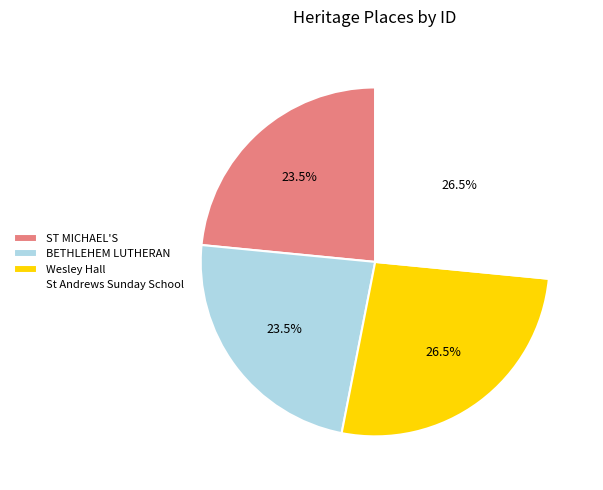

What portion of the pie excludes Wesley Hall?

73.5%